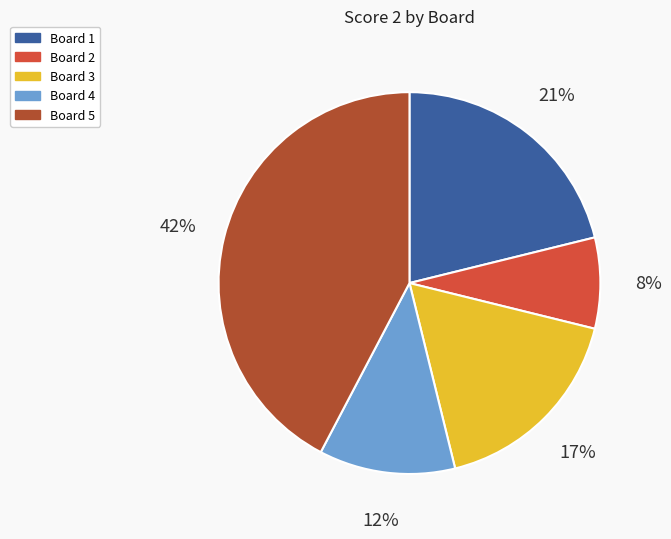

Is there a majority slice in this chart?

No